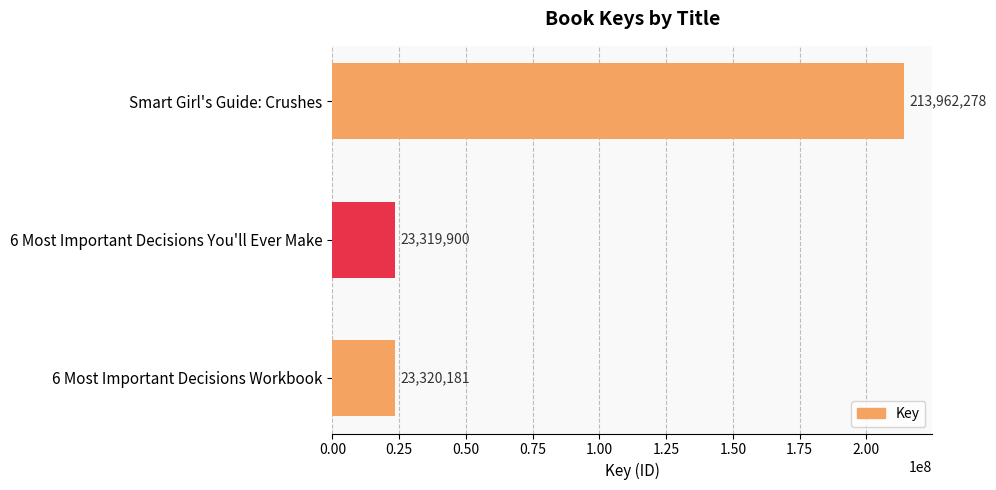

What is the label of the 3rd bar from the bottom?

Smart Girl's Guide: Crushes